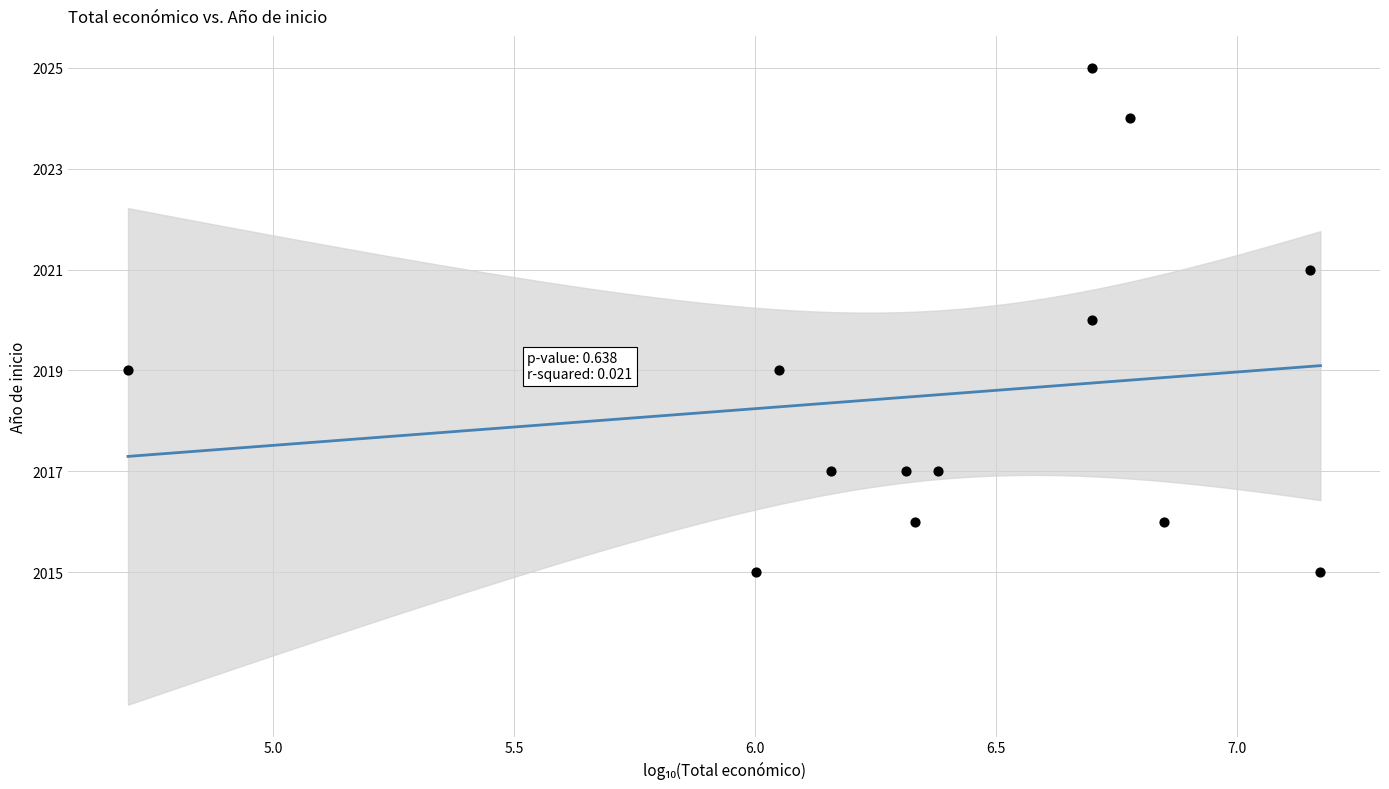

What is the range of Y values (max minus min)?

10